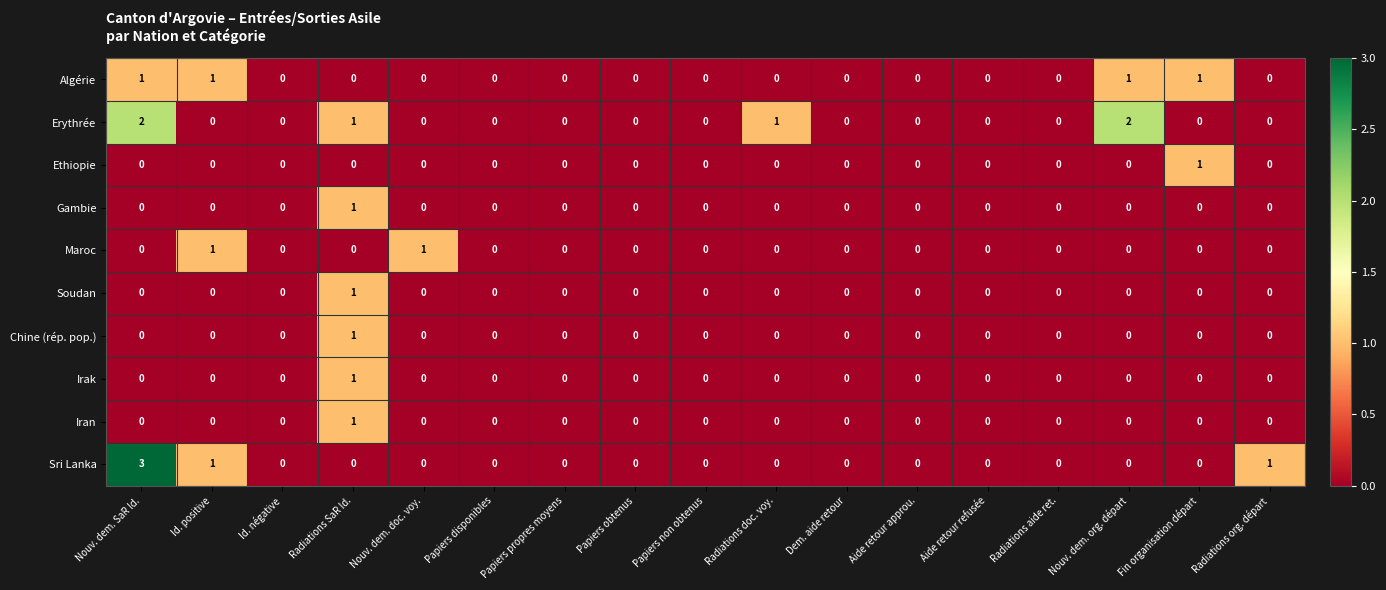

True or false: Algérie has a value of 0 at Papiers disponibles.

True